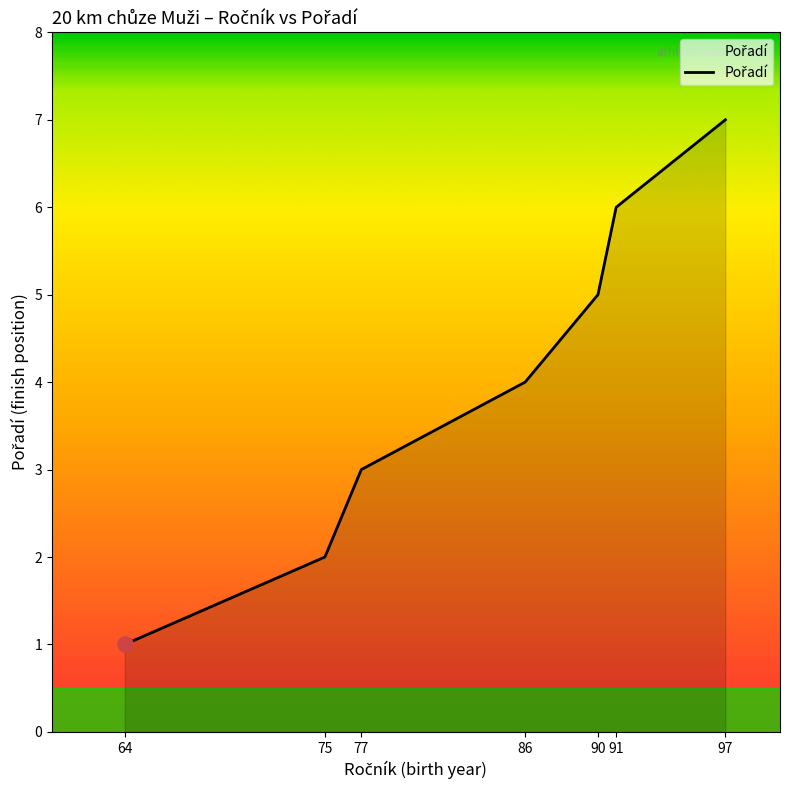

Which has a higher value, 86 or 90?

90